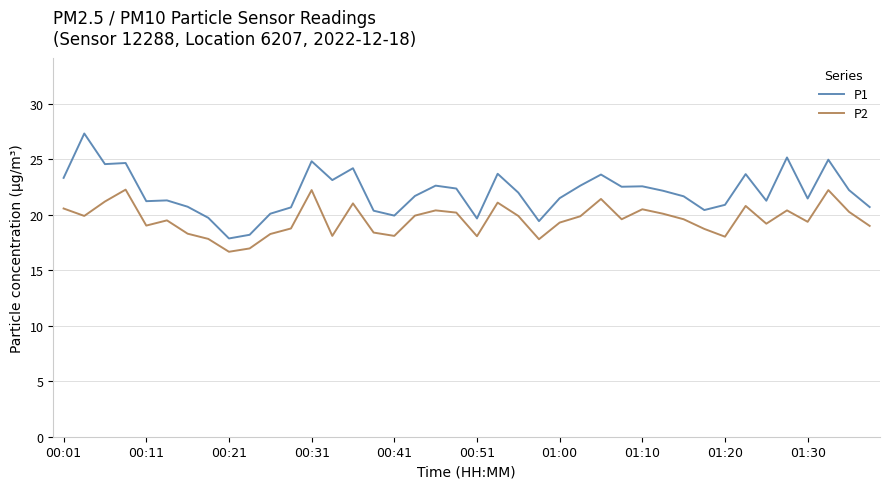

Rank the series by their average value, from lowest to highest.

P2, P1